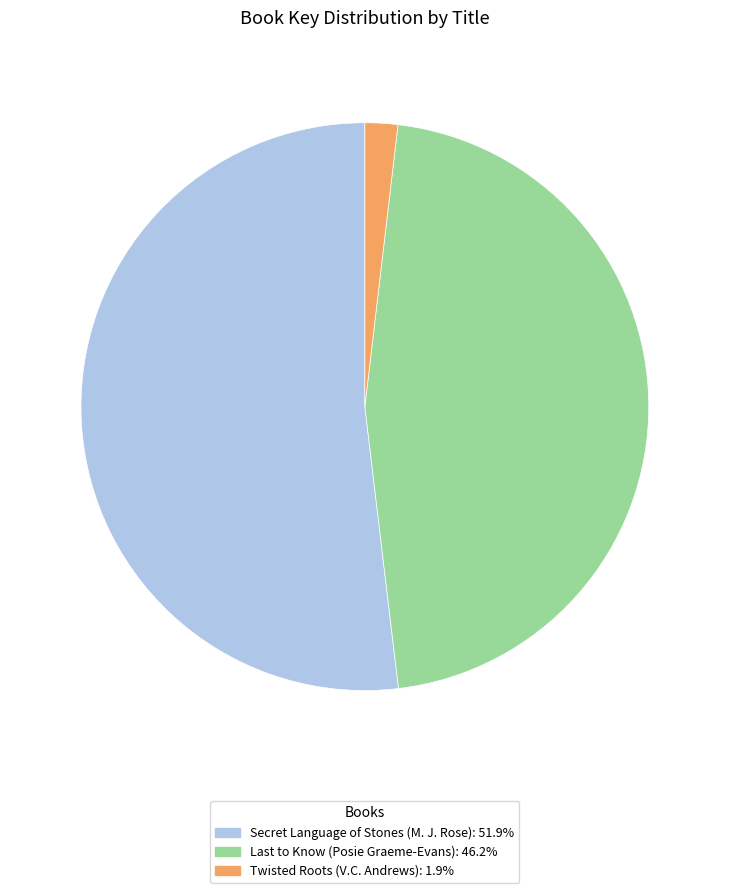

Do Secret Language of Stones (M. J. Rose): 51.9% and Twisted Roots (V.C. Andrews): 1.9% together represent more than half of the pie?

Yes